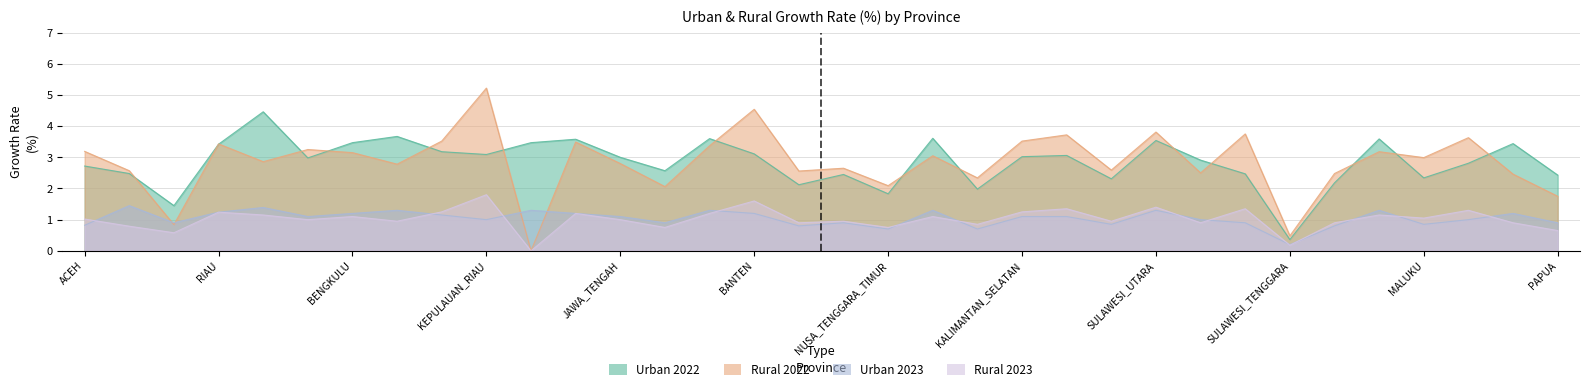

At how many categories does at least one series exceed 0?

34